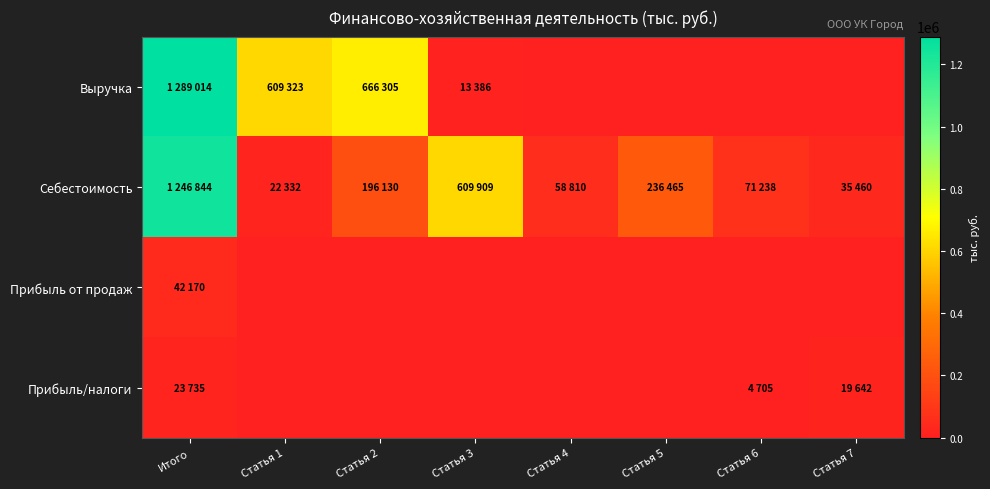

Which series changed the most between Итого and Статья 5?

Выручка